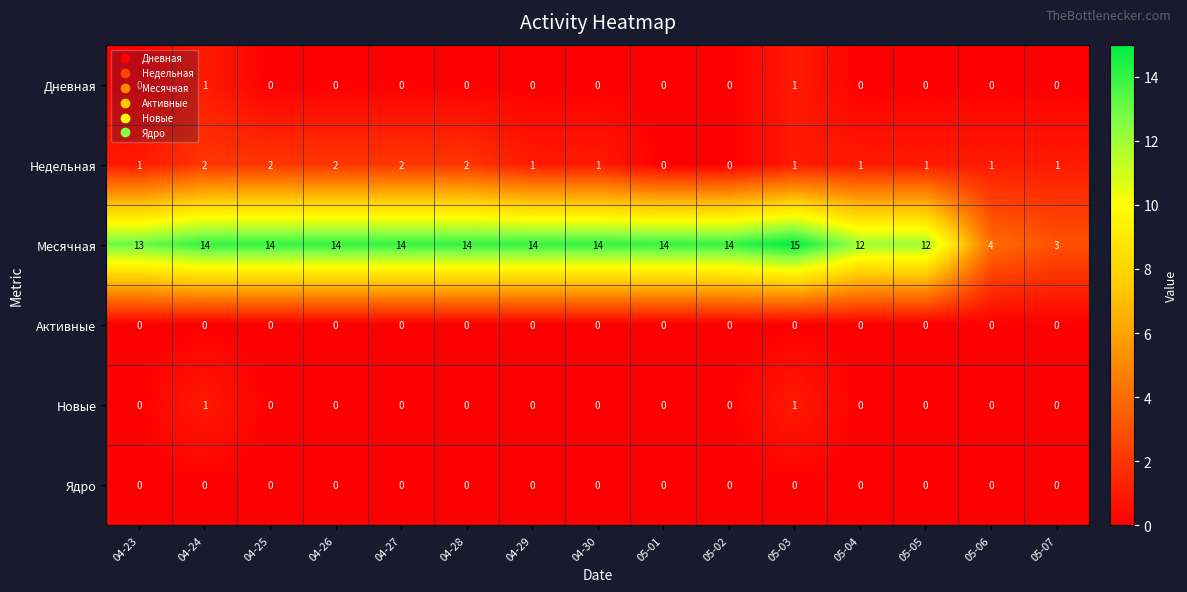

What is the difference between the highest and lowest values at 04-29?

14